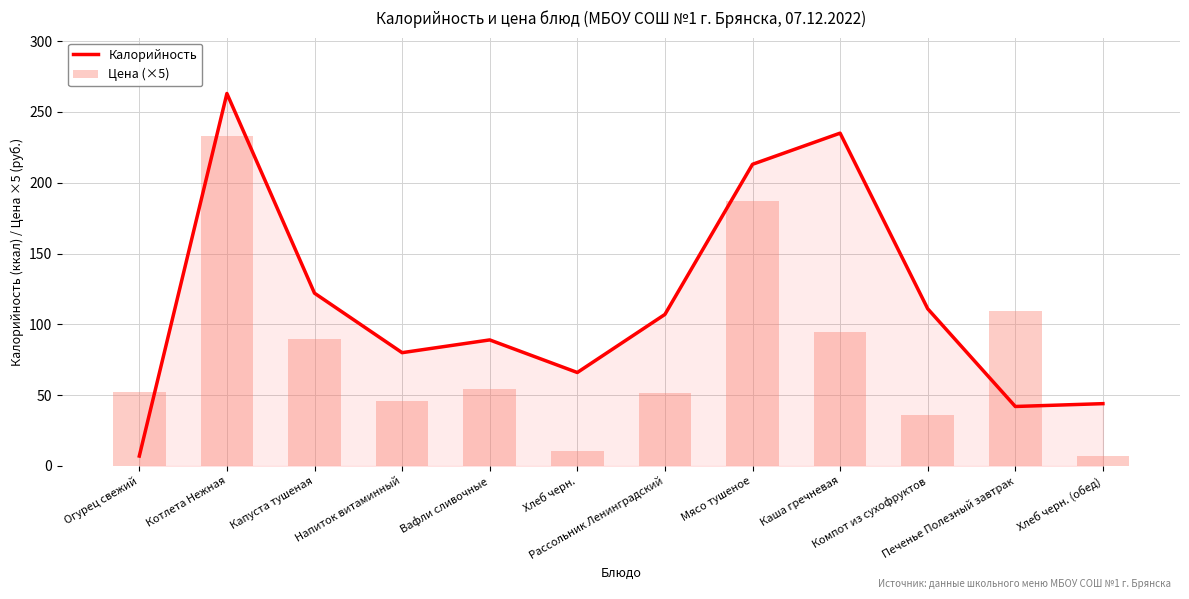

Which has a higher value, Хлеб черн. (обед) or Вафли сливочные?

Вафли сливочные